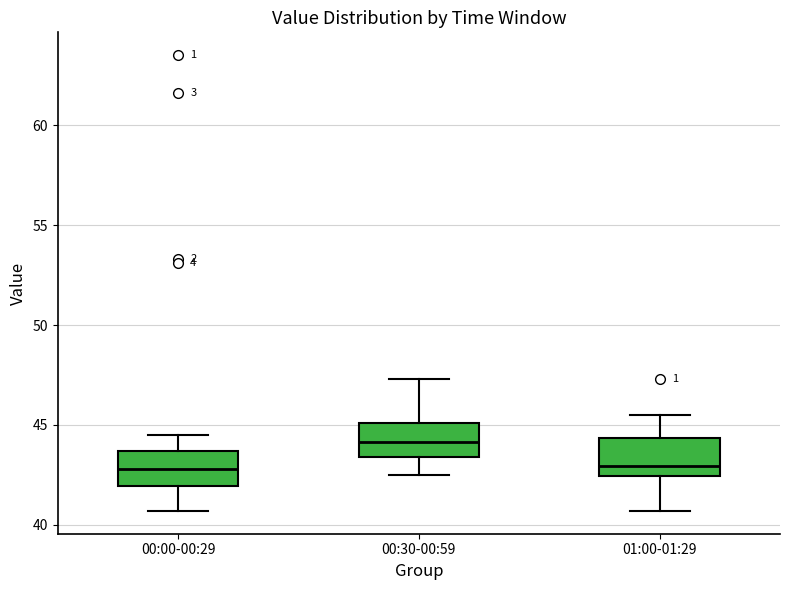

Reading left to right, transcribe this box plot: for each box, give where its median line is, the range the box spans, and where its two whiskers end, as read against the y-axis. The values are not printed on the chart, so give them approximately, as read against the axis.

00:00-00:29: median 43.0, box 42.0 to 43.5, whiskers 40.5 to 44.5
00:30-00:59: median 44.0, box 43.5 to 45.0, whiskers 42.5 to 47.5
01:00-01:29: median 43.0, box 42.5 to 44.5, whiskers 40.5 to 45.5